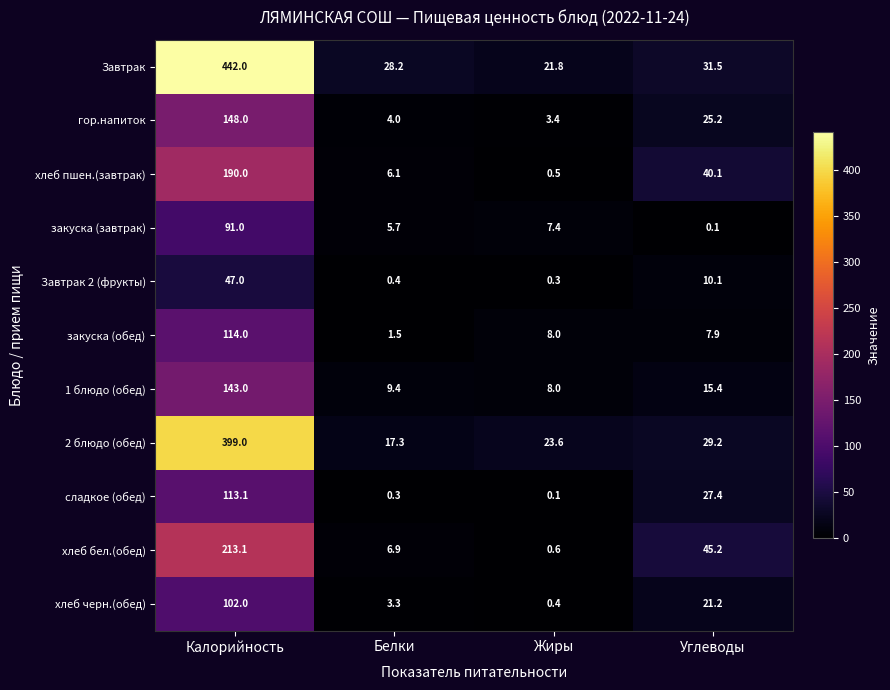

Which series has the largest total across all categories?

Завтрак